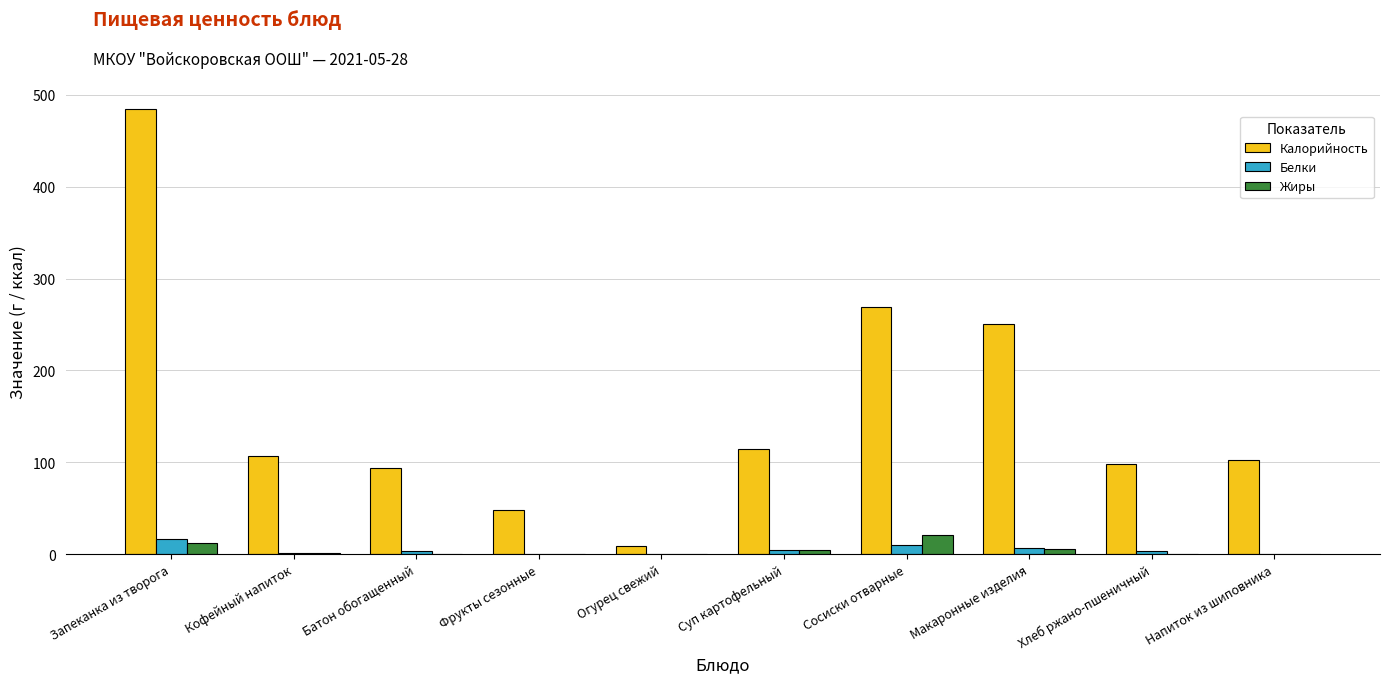

Are the bars grouped side by side (vs. stacked)?

Yes